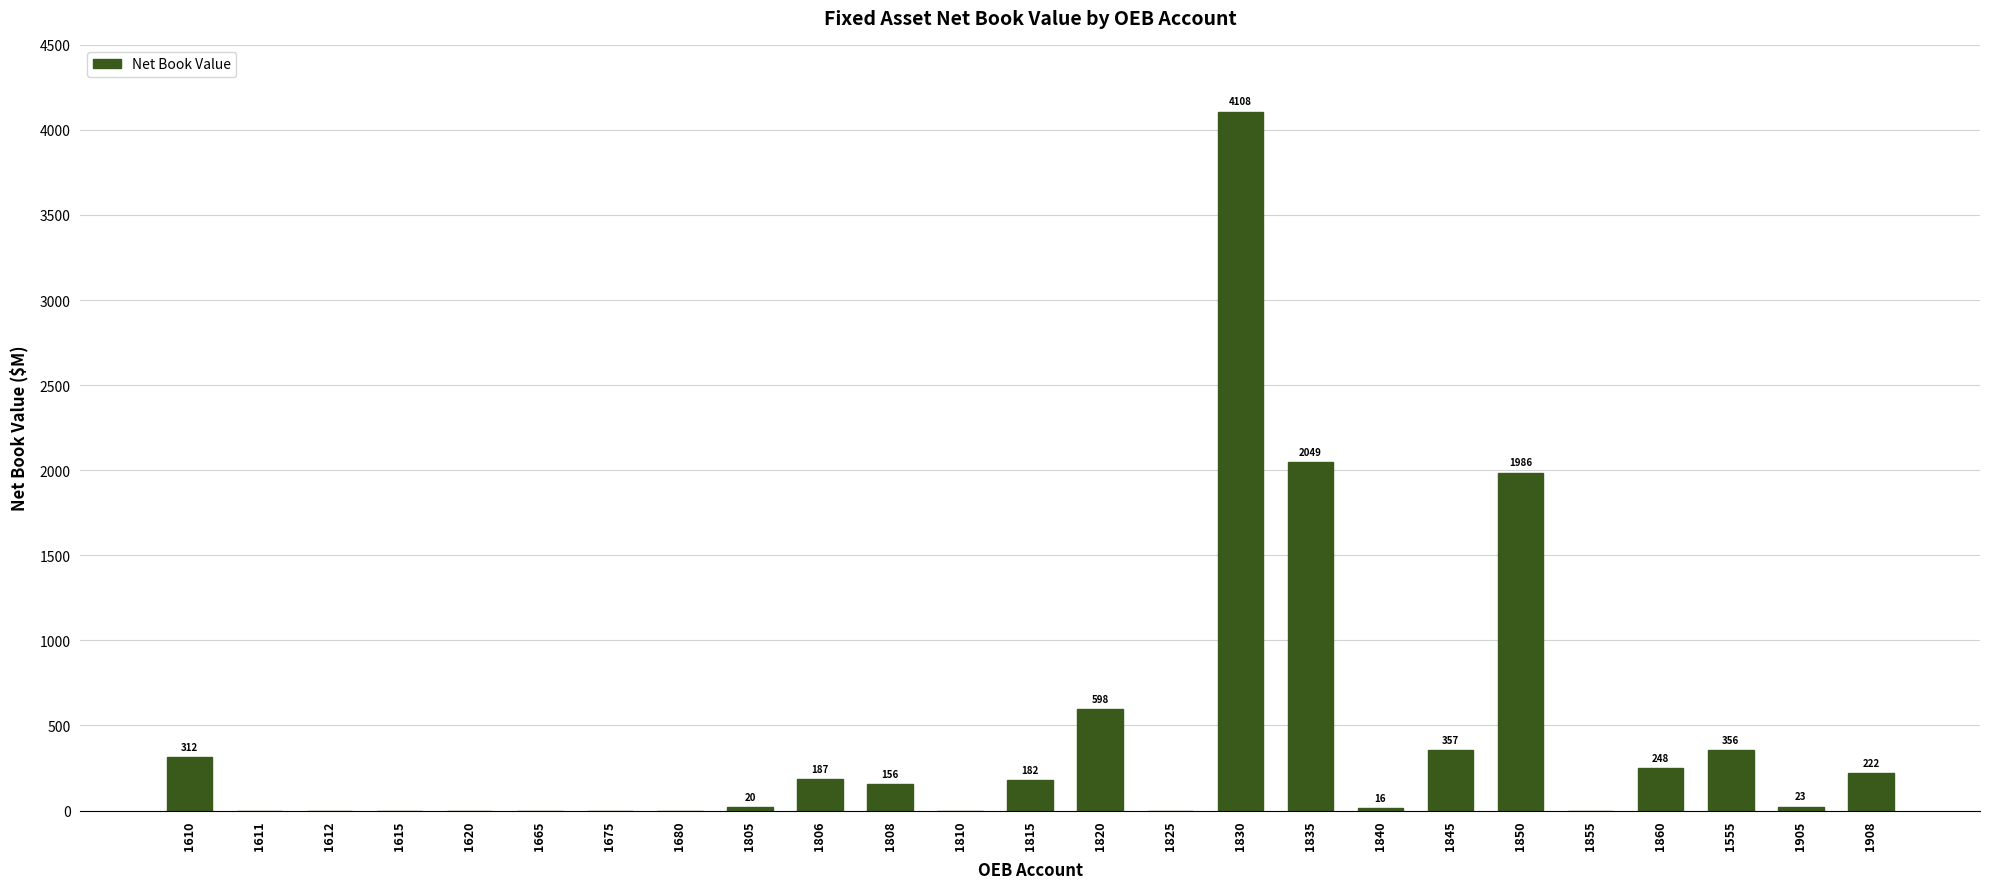

What is the greatest value displayed?

4107.8